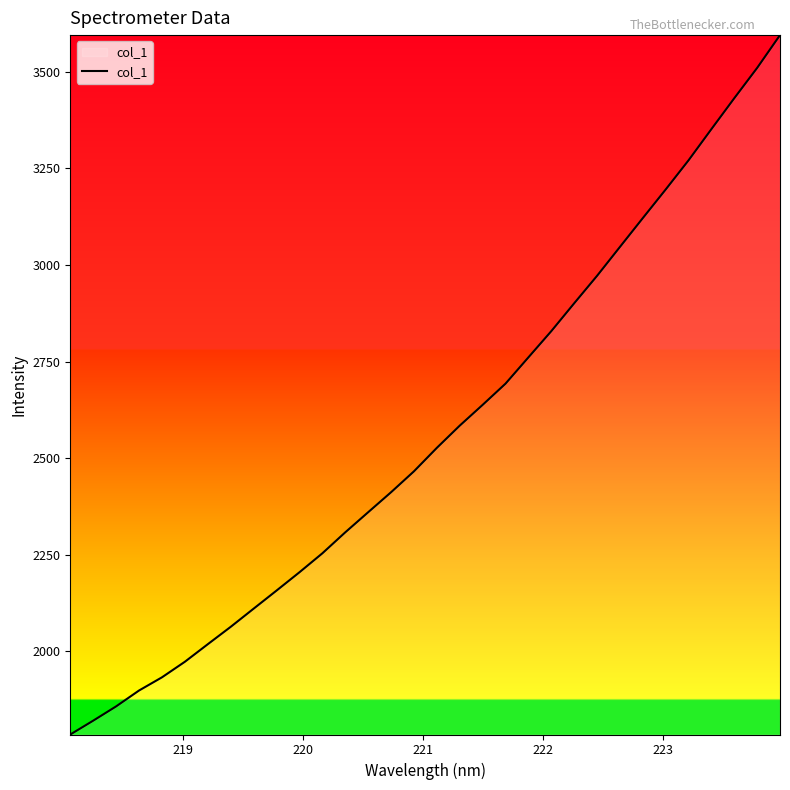

What is the difference between the maximum and minimum values?

1810.2